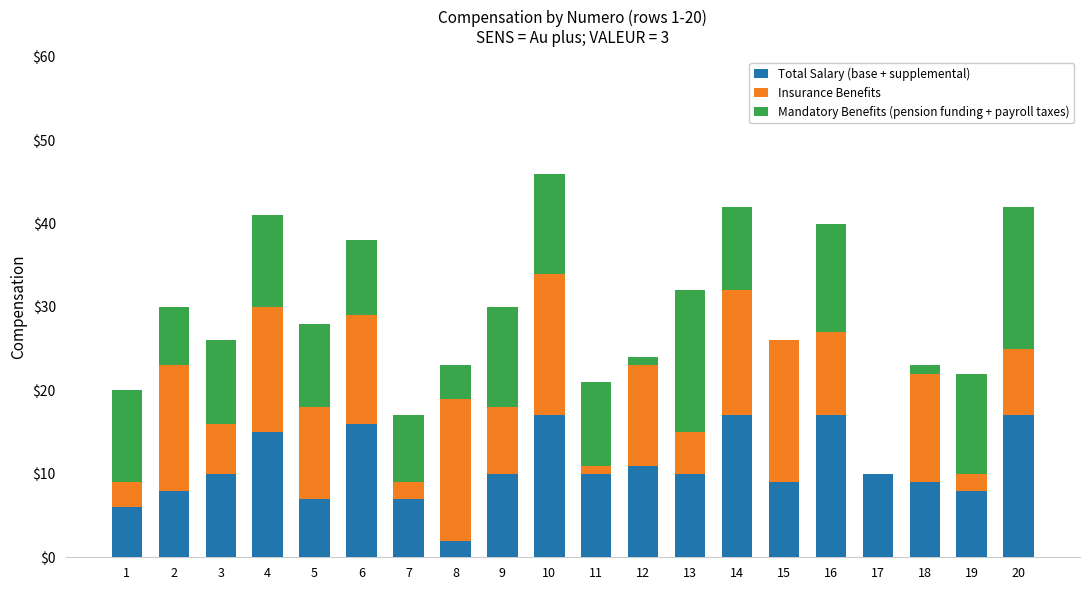

At which category is the sum across all series the highest?

10